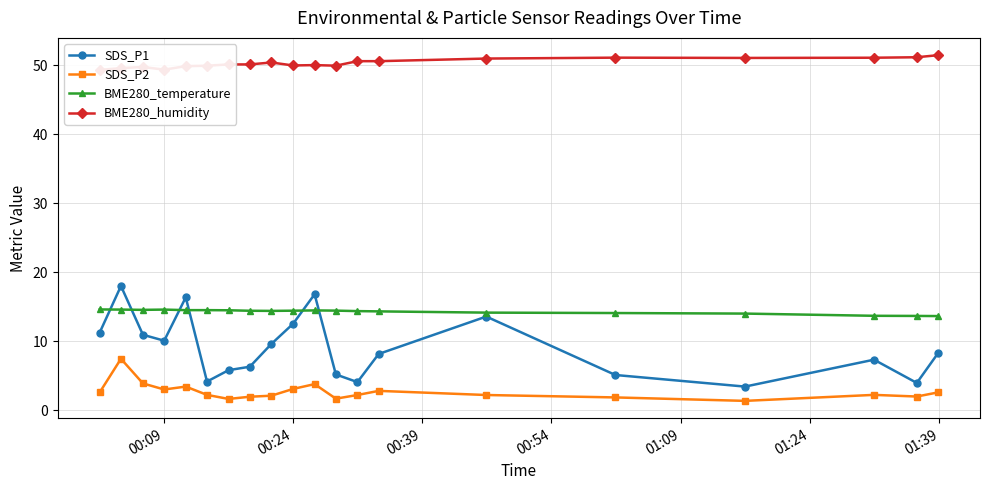

Which series ends up on top after the final intersection of SDS_P1 and BME280_temperature?

BME280_temperature